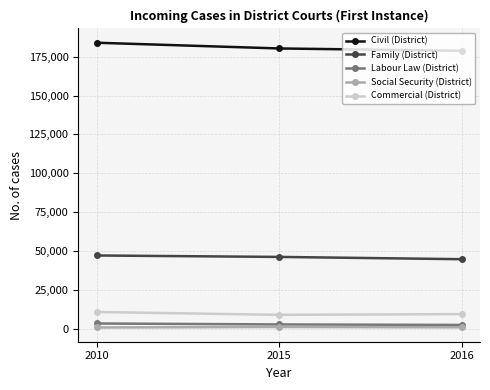

Is it true that Civil (District) equals 302680 at 2016?

False